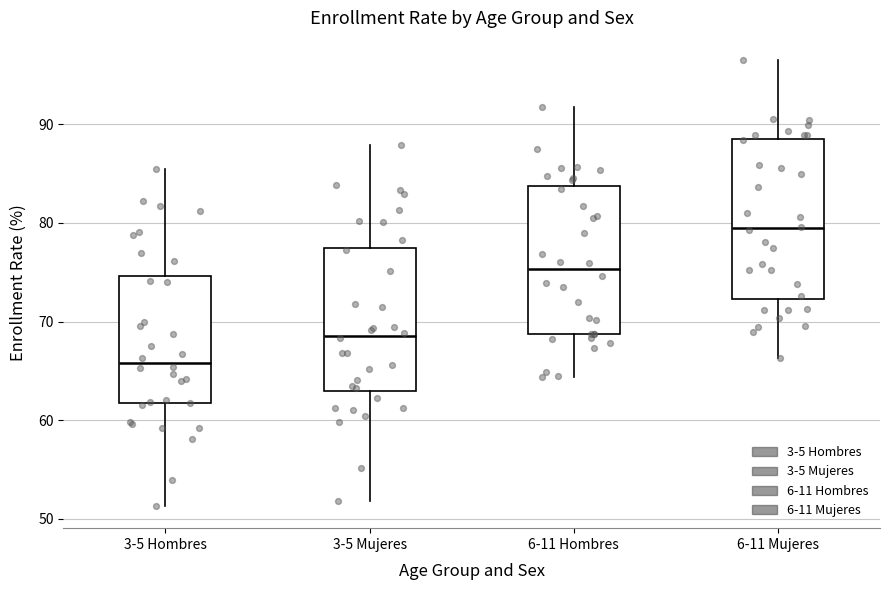

Where is the upper edge of the box for 3-5 Hombres on the y-axis? The values are not printed on the chart, so give them approximately, as read against the axis.

75